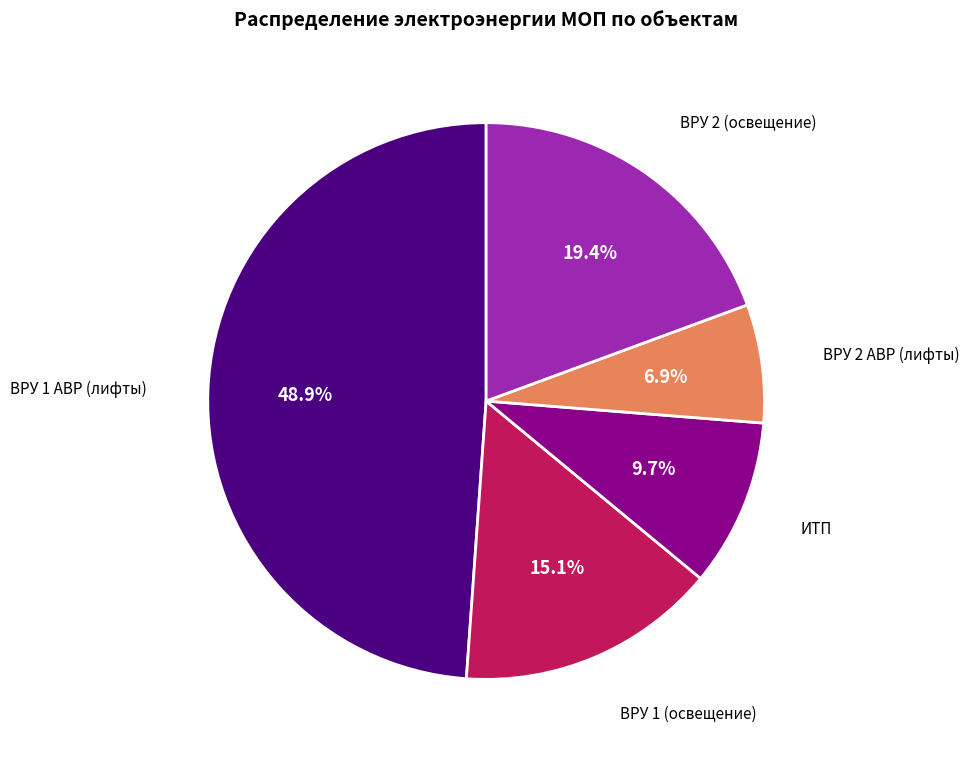

Does any single category account for the majority?

No